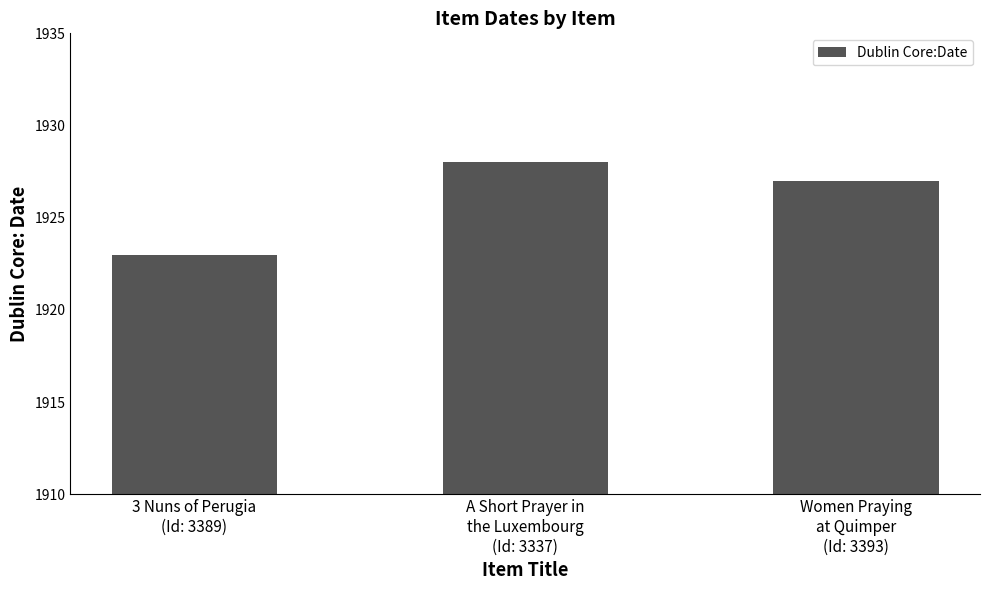

How many bars are there in total?

3